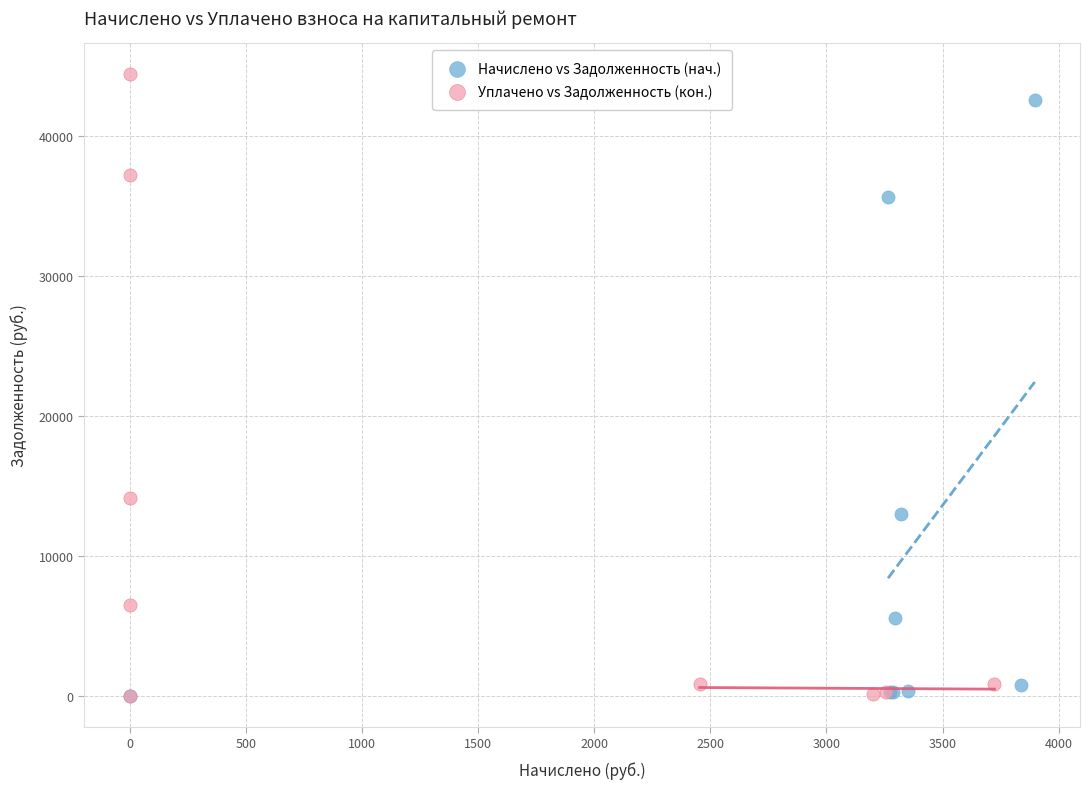

Which series has the widest spread of Y values?

Уплачено vs Задолженность (кон.)